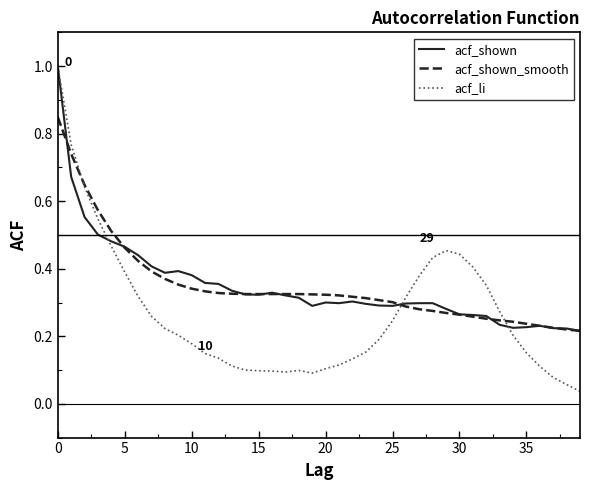

What is the maximum value for acf_li?

1.0